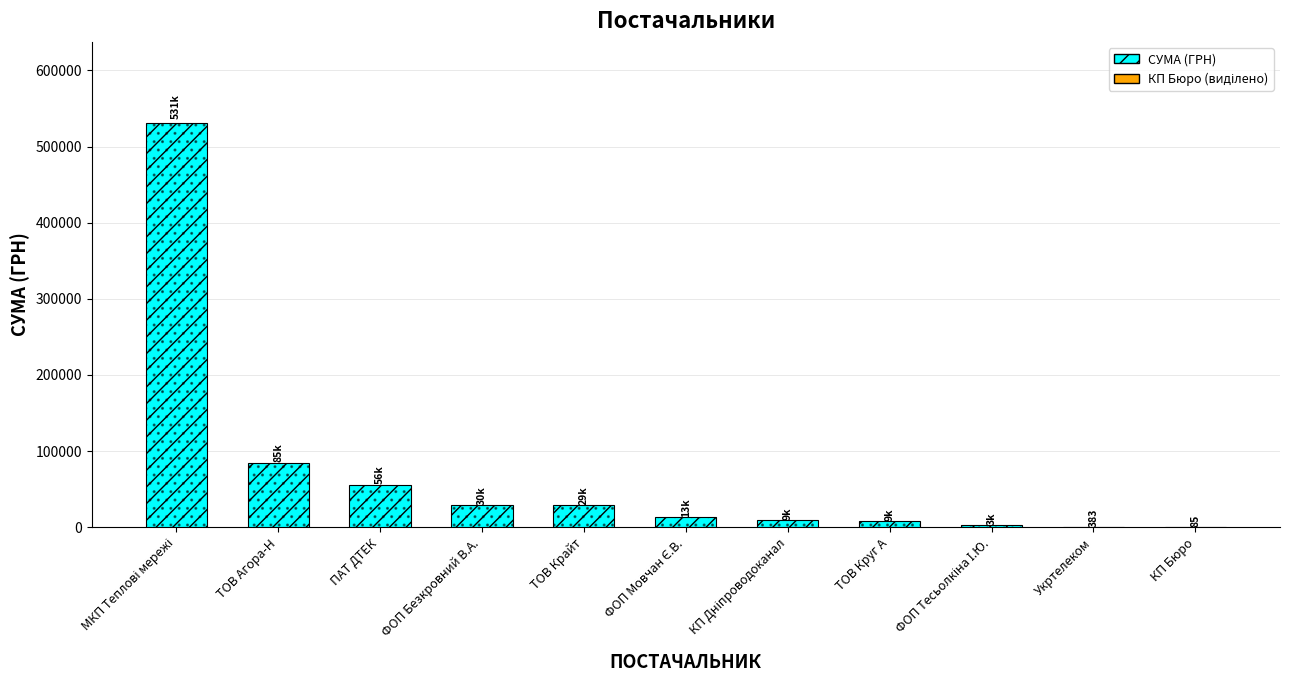

Count the number of categories in the chart.

11